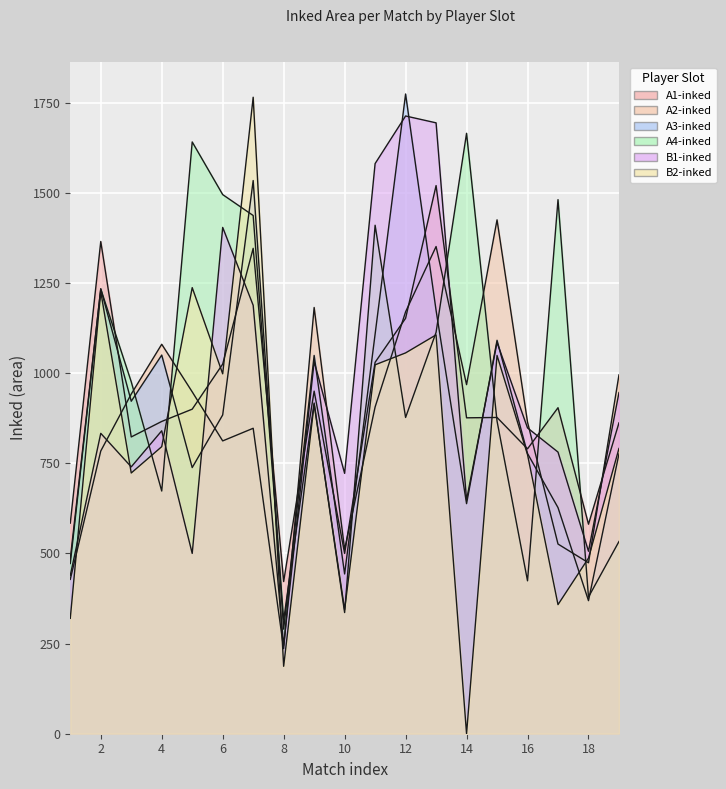

Which series changed the most between 1 and 13?

B1-inked